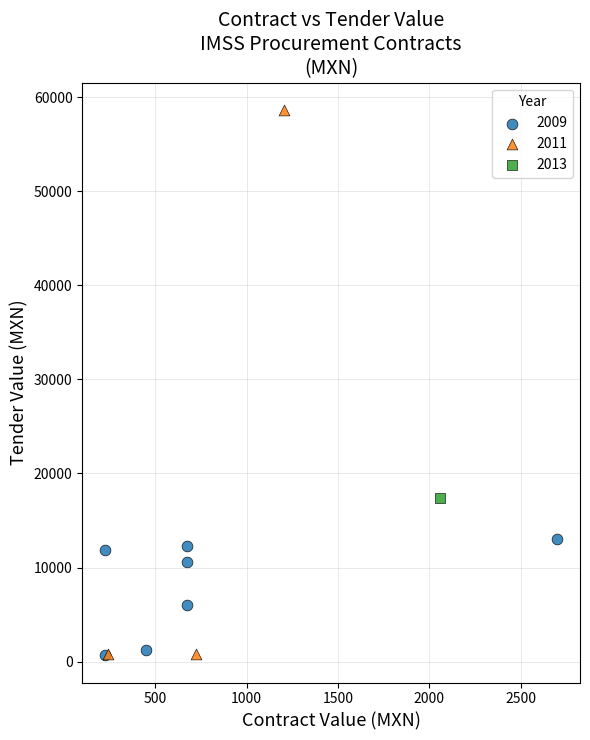

Which series reaches the maximum Y coordinate?

2011